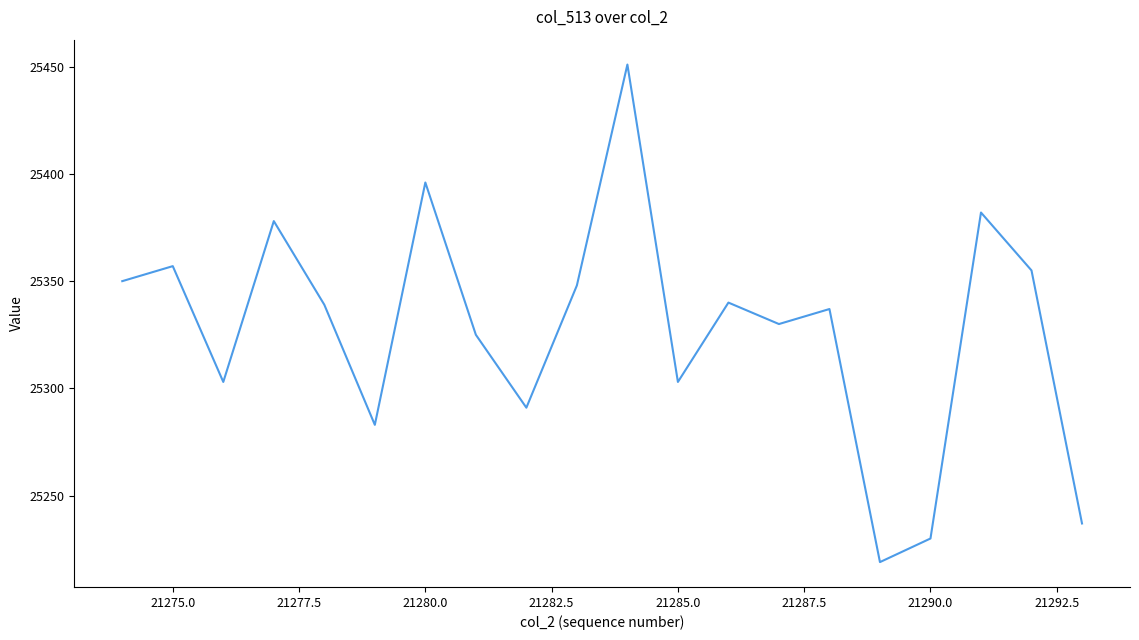

What is the smallest value displayed?

25219